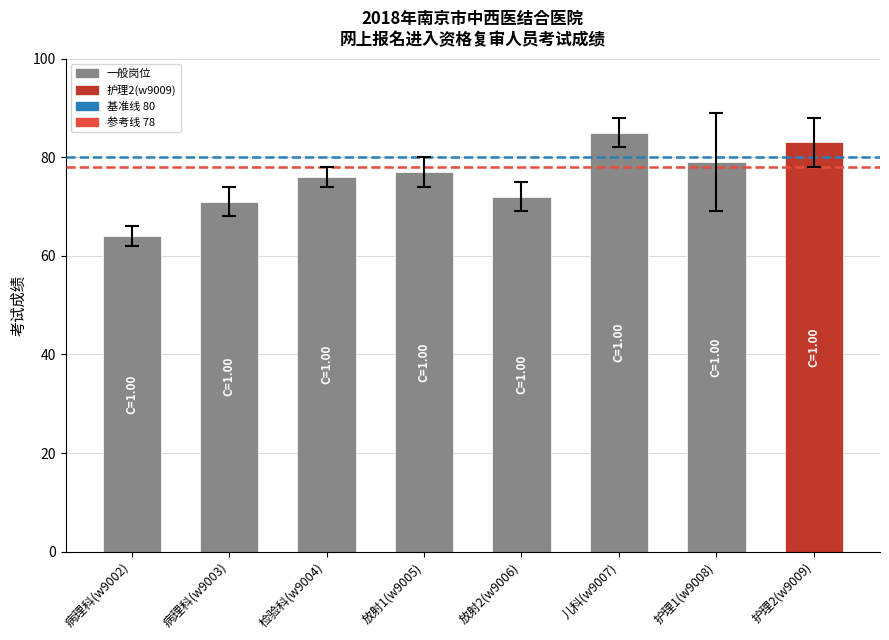

Reading left to right, list all the values displayed in this chart.

考试成绩(首位): 病理科(w9002)=64	病理科(w9003)=71	检验科(w9004)=76	放射1(w9005)=77	放射2(w9006)=72	儿科(w9007)=85	护理1(w9008)=79	护理2(w9009)=83
error: 病理科(w9002)=2	病理科(w9003)=3	检验科(w9004)=2	放射1(w9005)=3	放射2(w9006)=3	儿科(w9007)=3	护理1(w9008)=10	护理2(w9009)=5